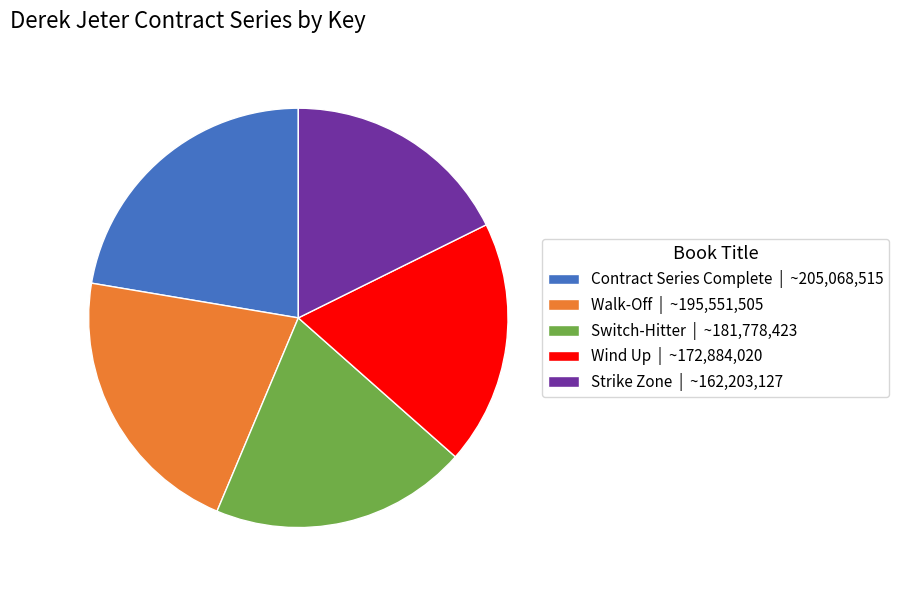

Which category has the biggest portion of the pie?

Contract Series Complete